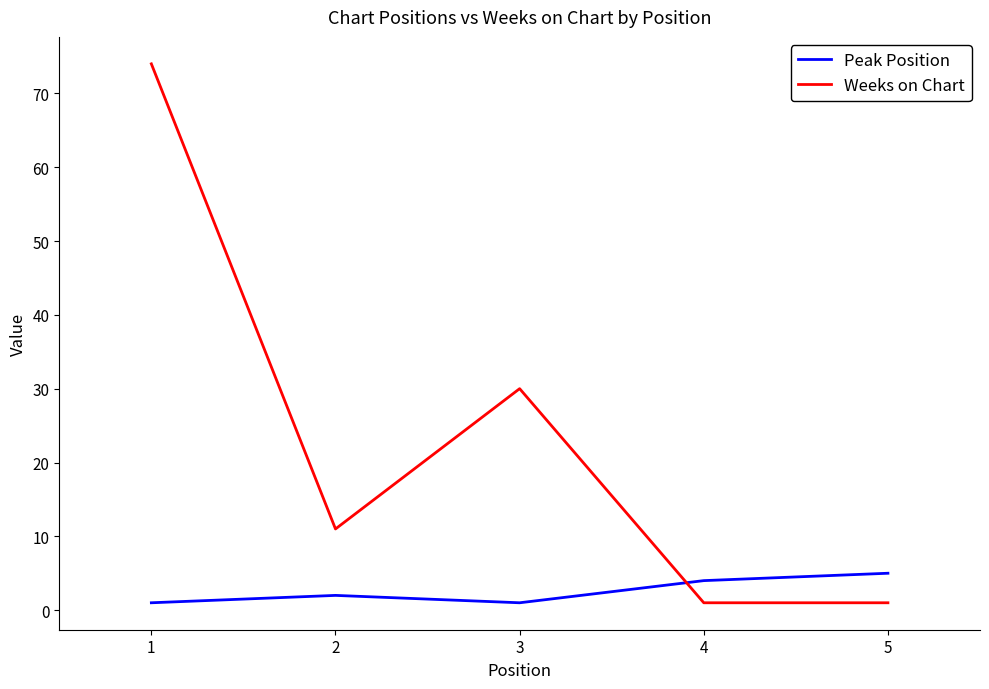

Reading right to left, list all the values displayed in this chart.

Peak Position: 5=5	4=4	3=1	2=2	1=1
Weeks on Chart: 5=1	4=1	3=30	2=11	1=74